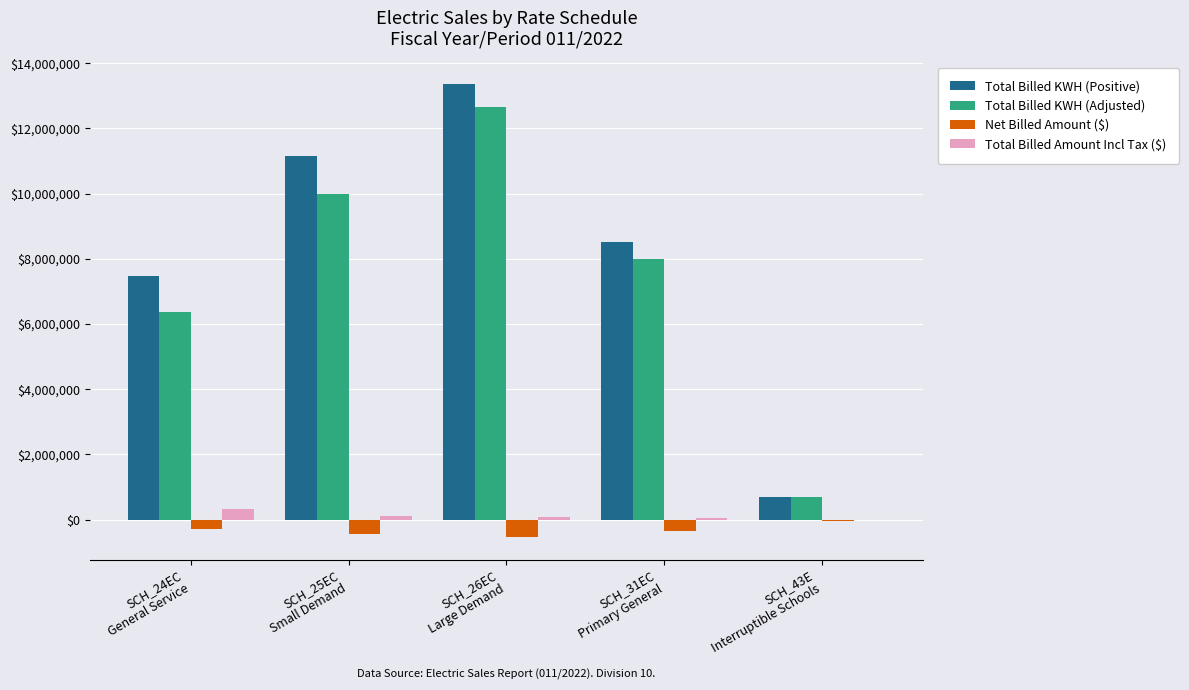

What is the sum of all Net Billed Amount ($) values?

-1631868.5